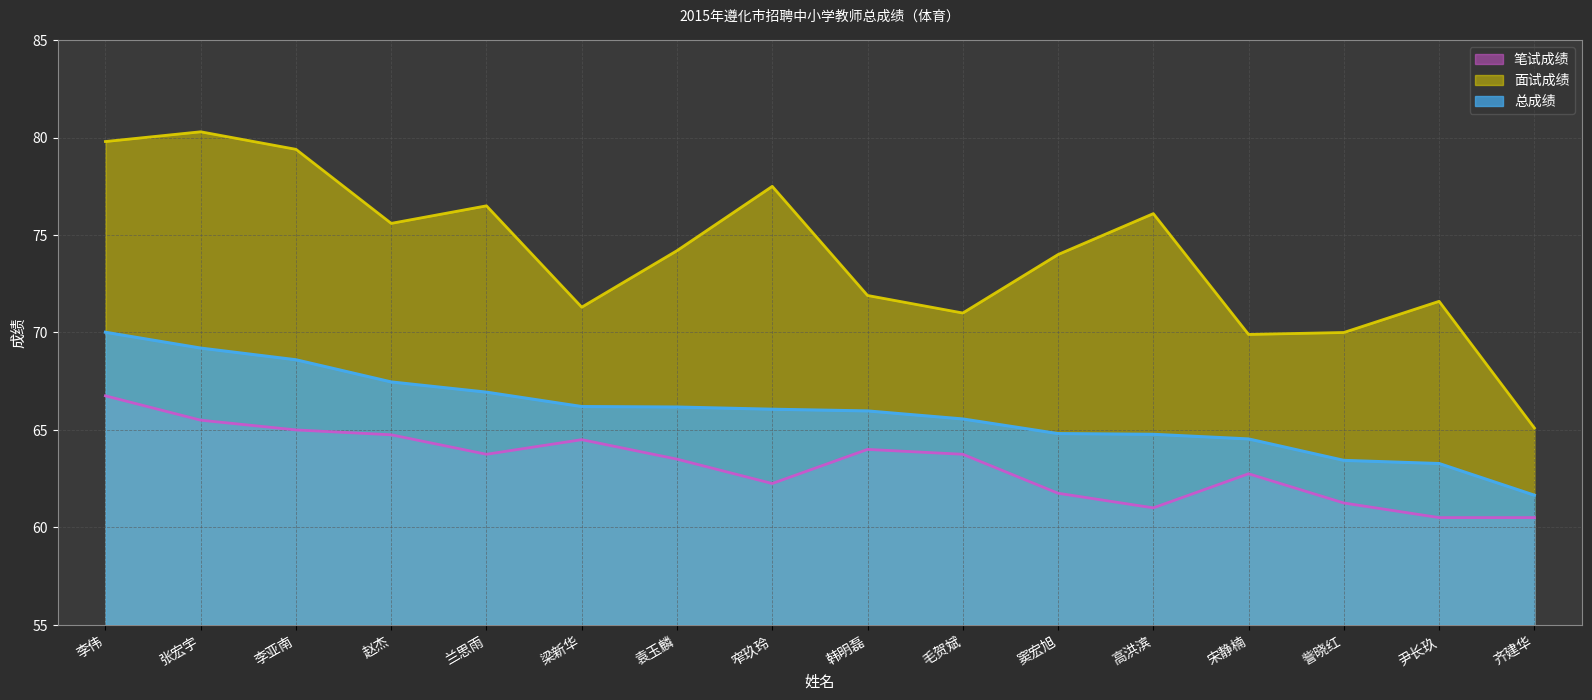

Is the value of 面试成绩 at 袁玉麟 greater than the value of 笔试成绩 at 李伟?

Yes